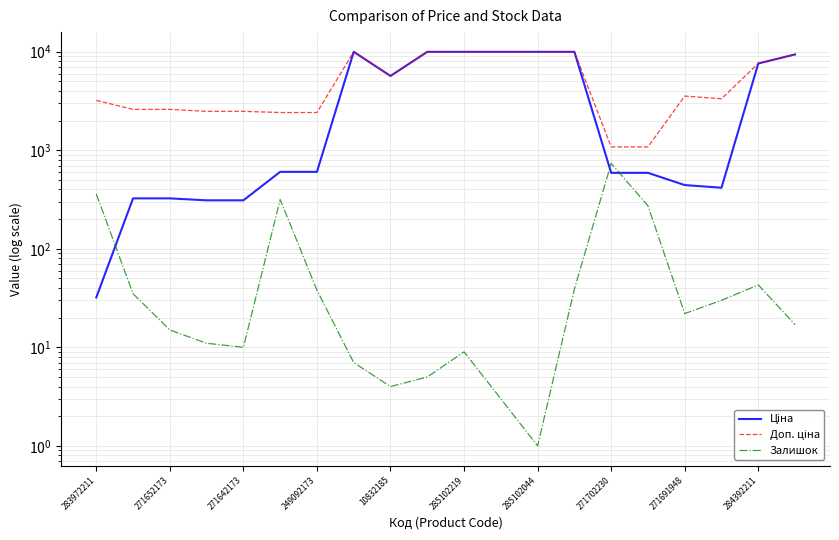

What is the sum of all Залишок values?

1974.0